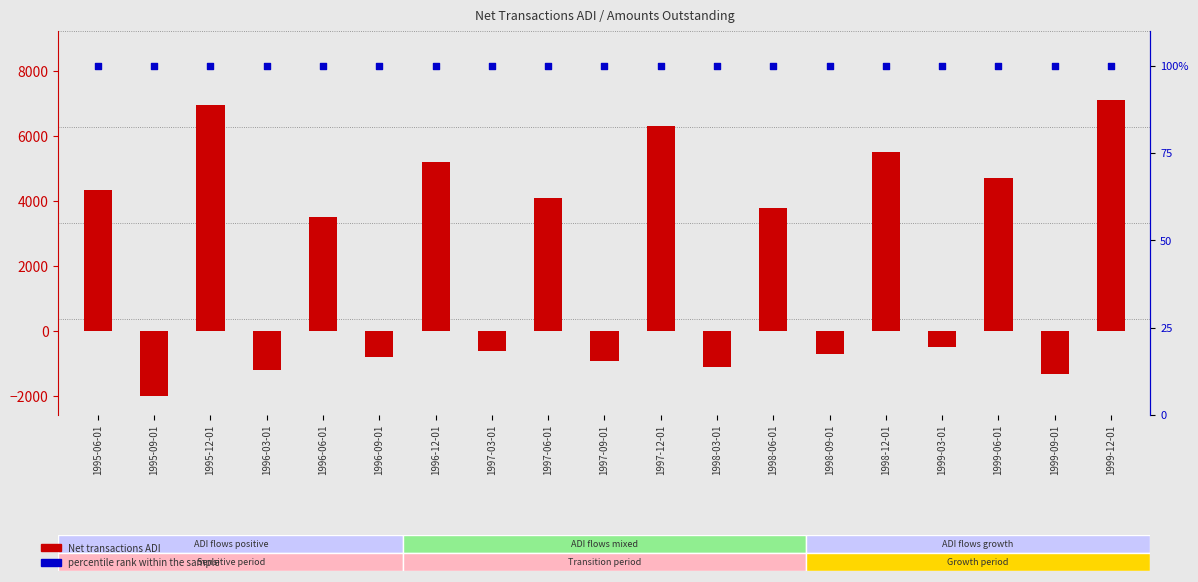

At how many categories does at least one series exceed 131?

10